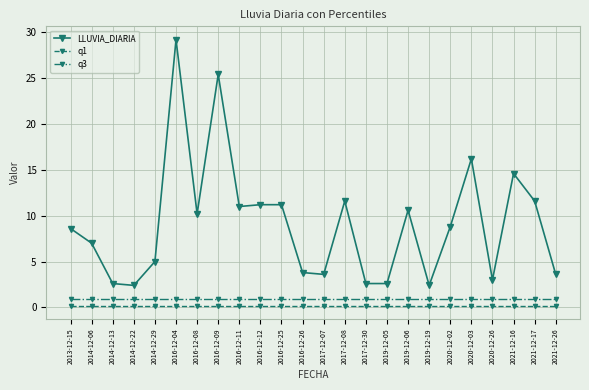

What value does the LLUVIA_DIARIA series have at 2016-12-26?

3.8